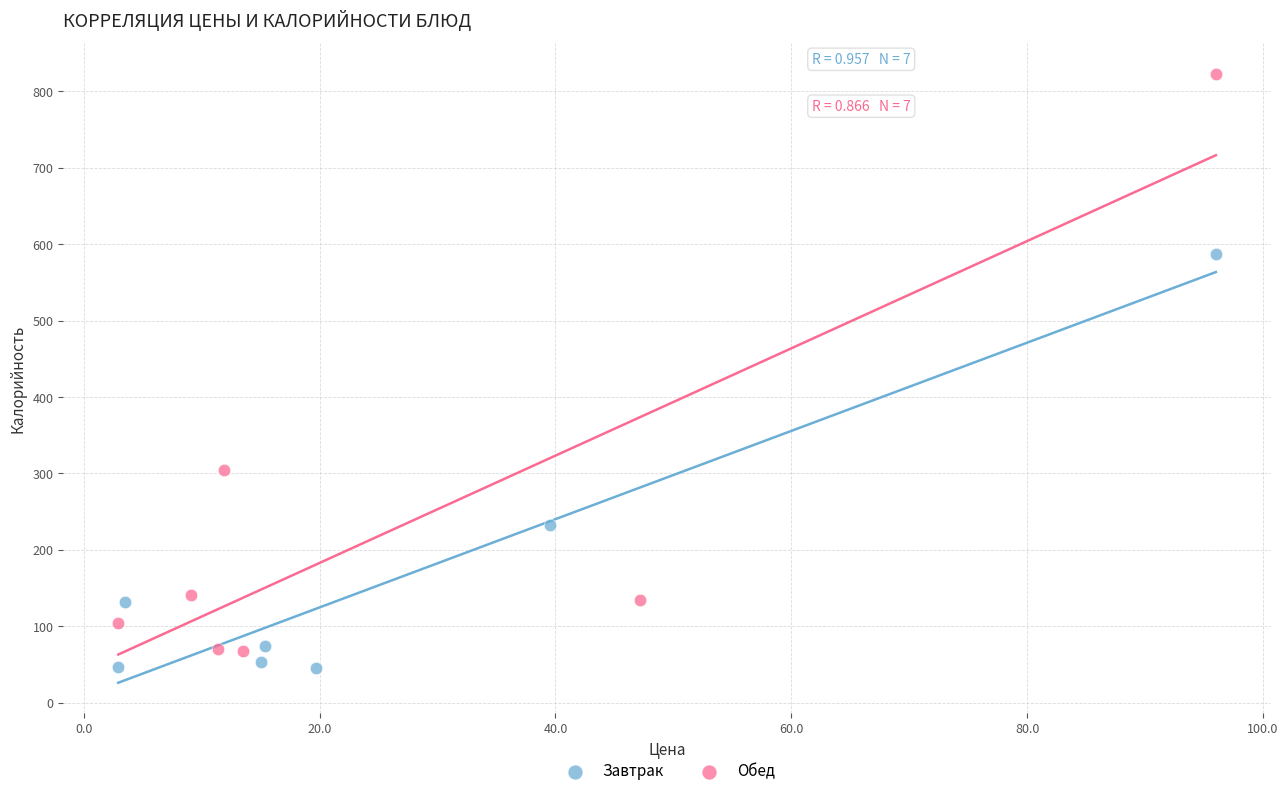

Which series contains the highest Y value?

Обед